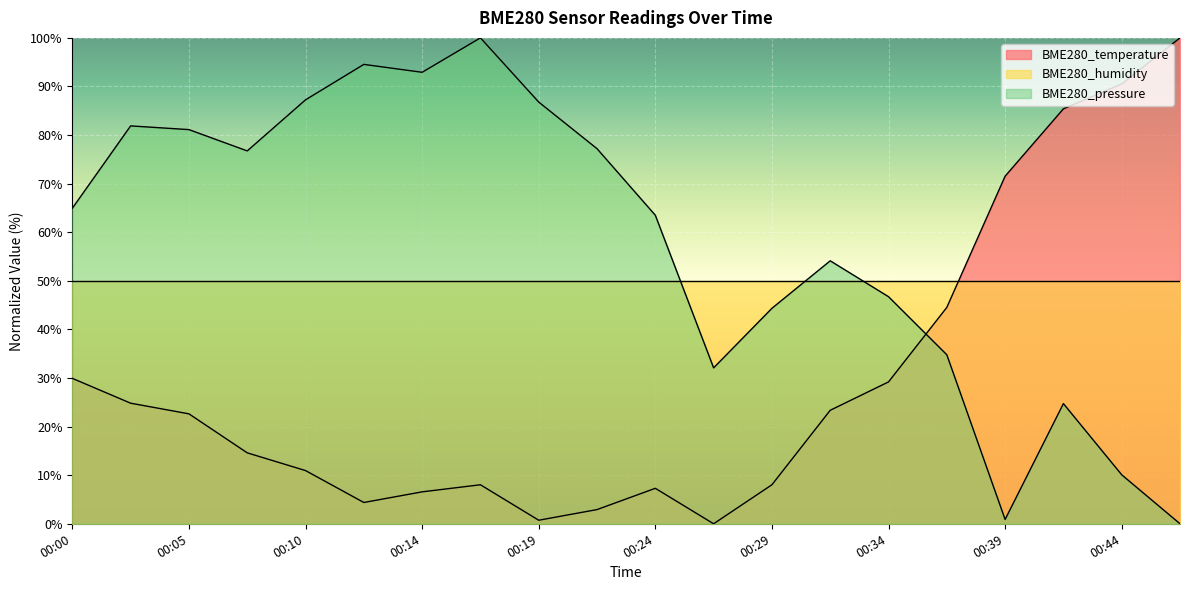

What are all the series names shown in the legend?

BME280_temperature, BME280_humidity, BME280_pressure